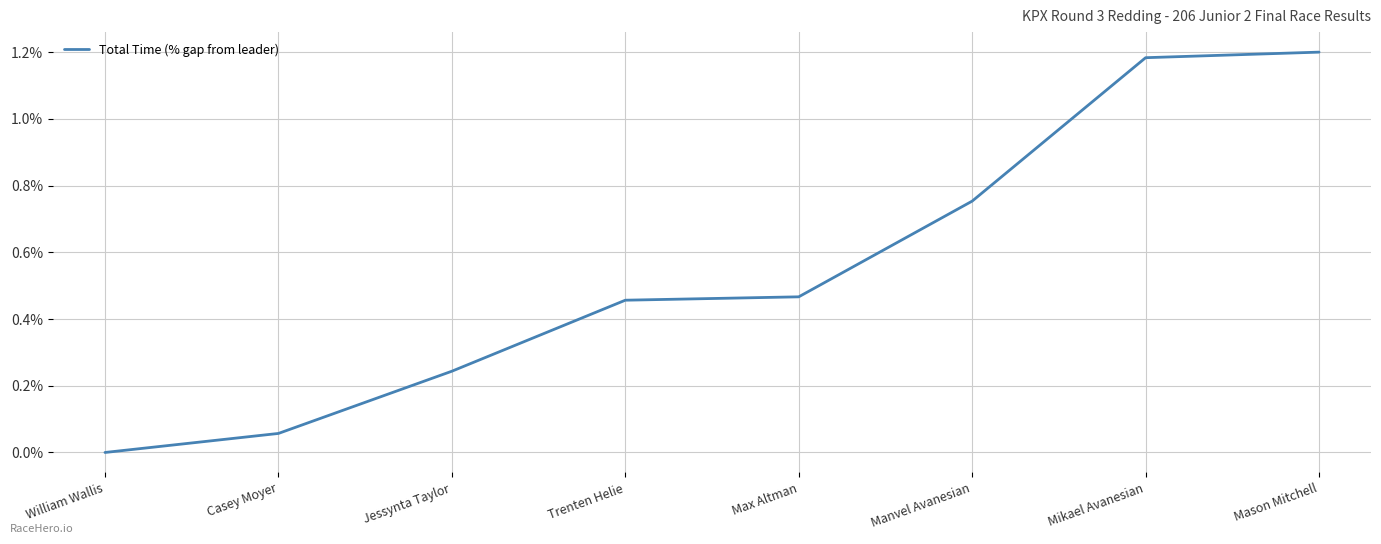

What is the ratio of the value at Trenten Helie to the value at Mikael Avanesian?

0.4